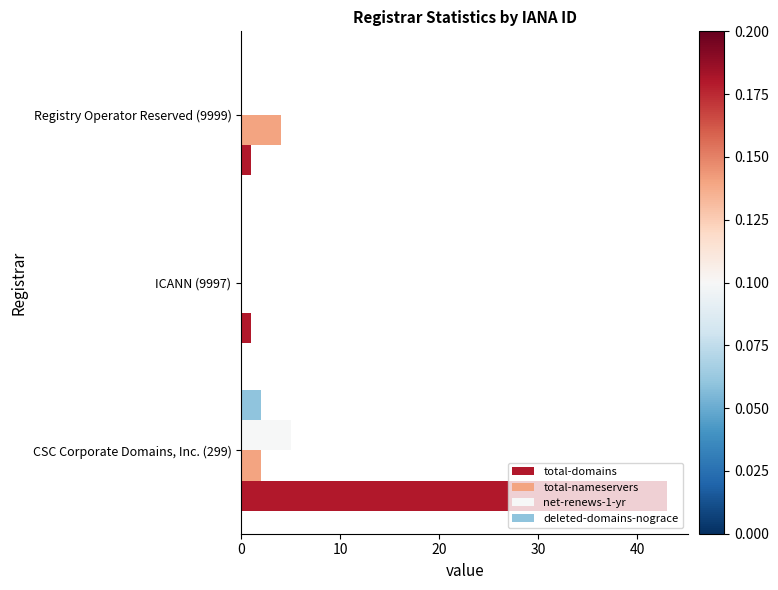

What is the maximum value shown in the chart?

43